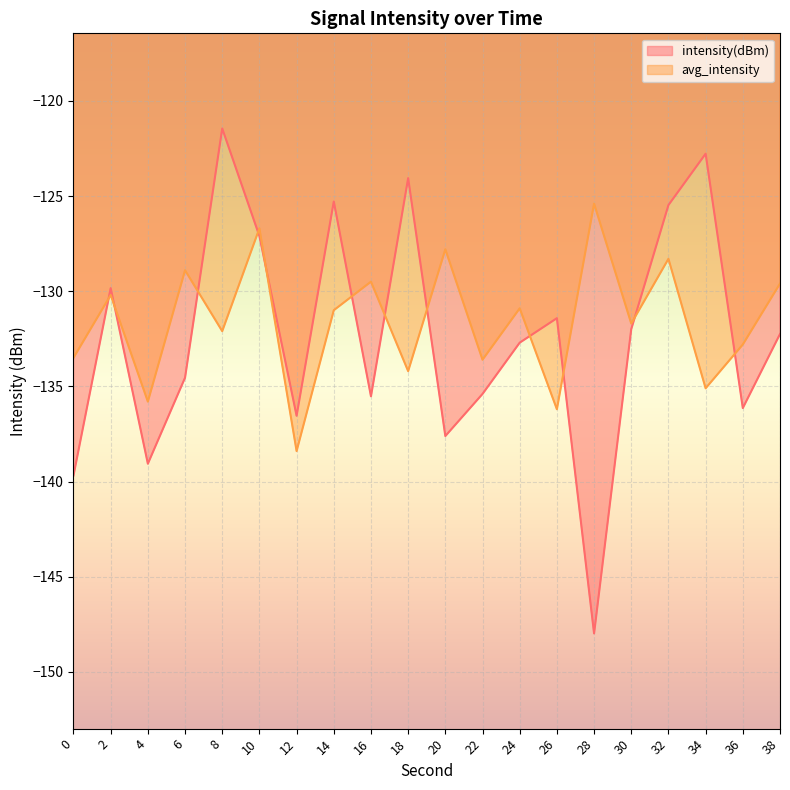

At which label does avg_intensity reach its peak?

28